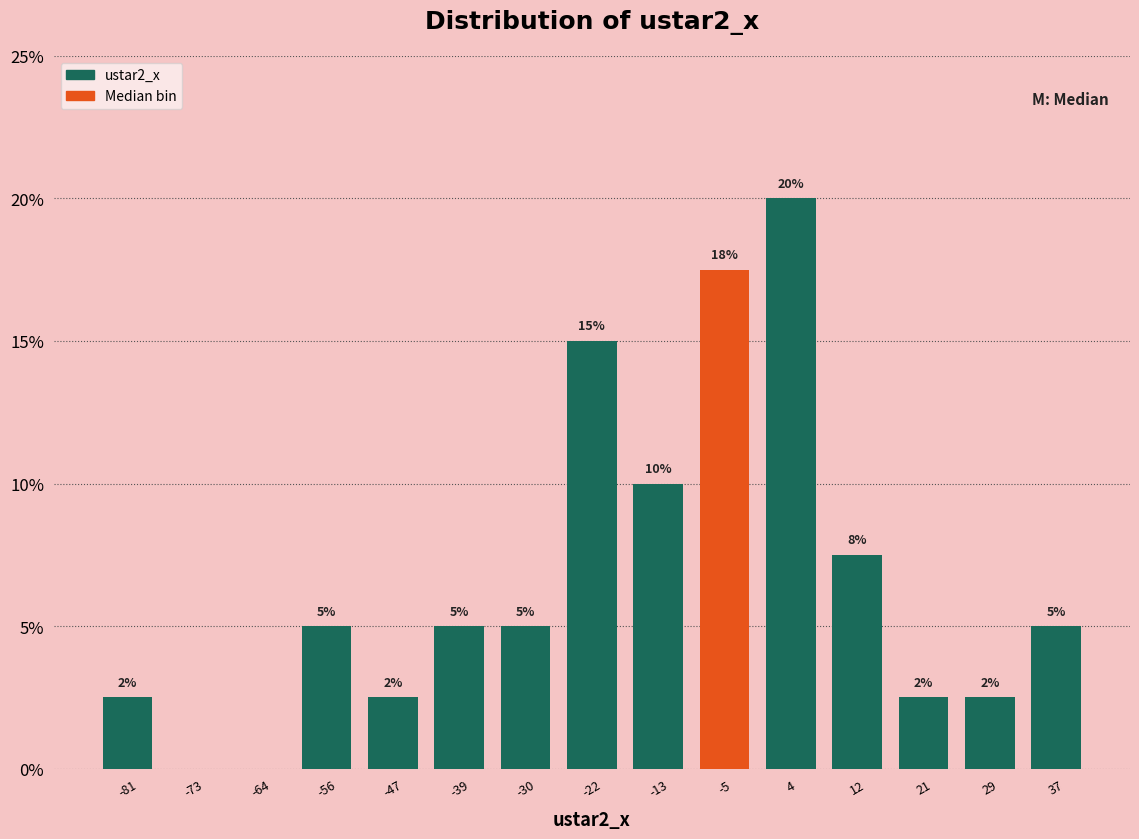

Which range on the x-axis has the tallest bar?

-1 to 8